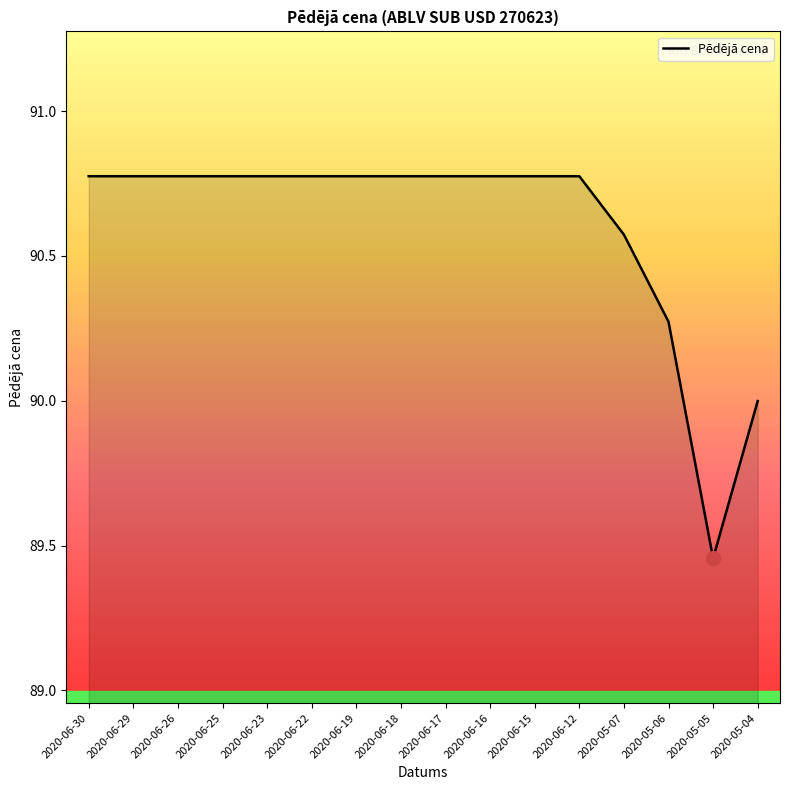

Does the chart display data point markers on the line(s)?

No